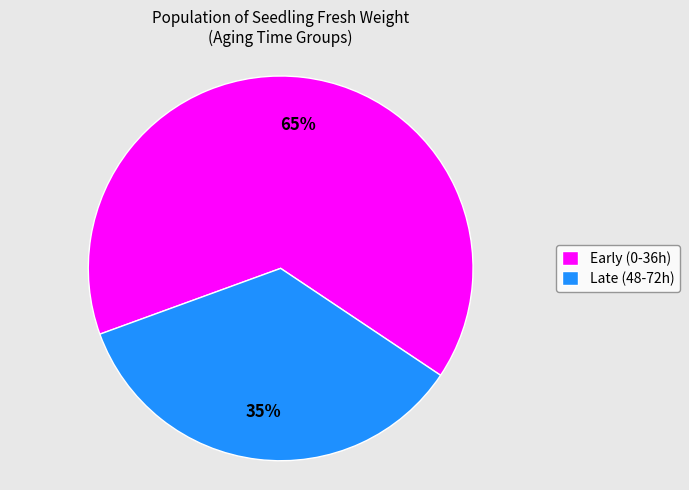

How many segments does this pie chart have?

2